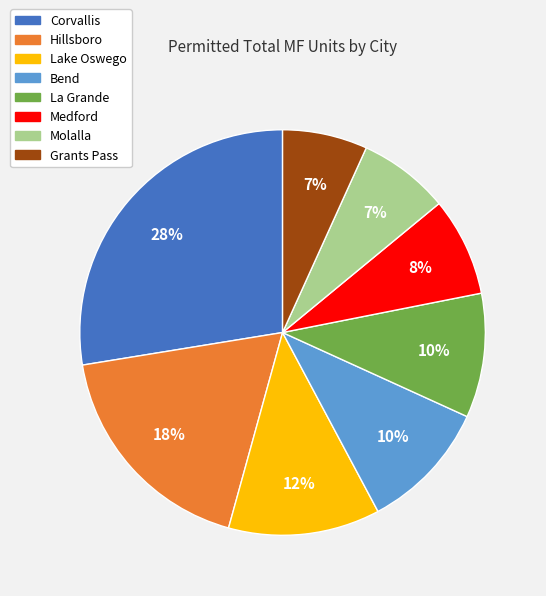

Between Lake Oswego and Hillsboro, which is larger?

Hillsboro